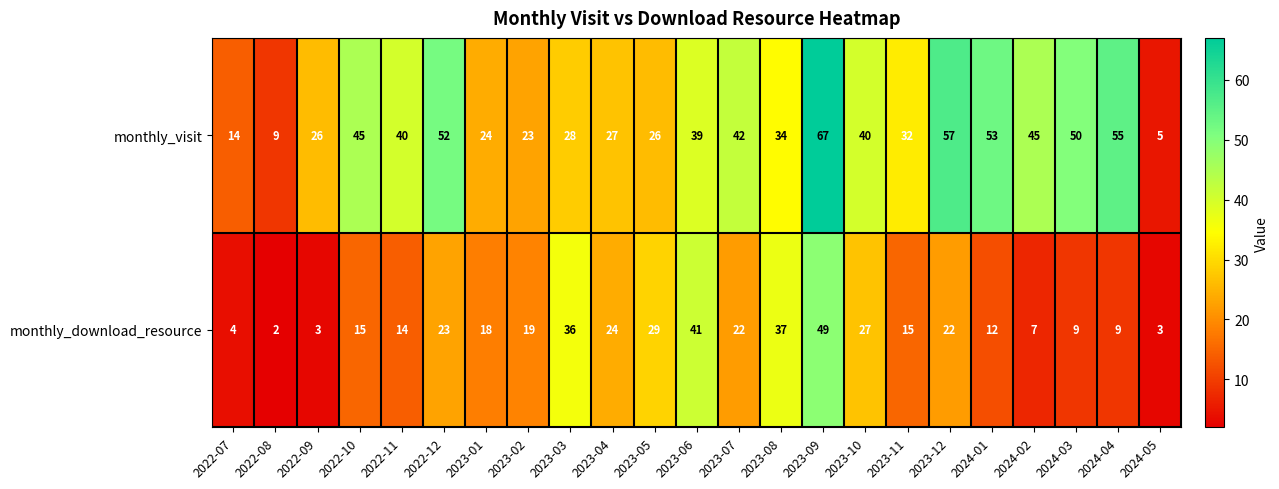

What value does the monthly_visit series have at 2023-04?

27